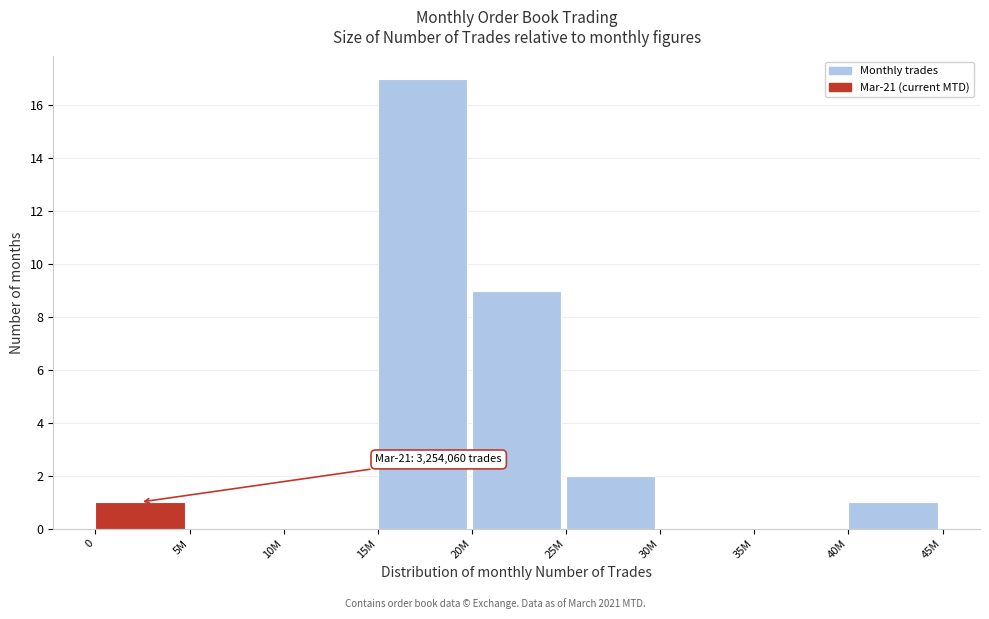

Reading right to left, what are all the values shown in this chart?

40M=1	35M=0	30M=0	25M=2	20M=9	15M=17	10M=0	5M=0	0=1